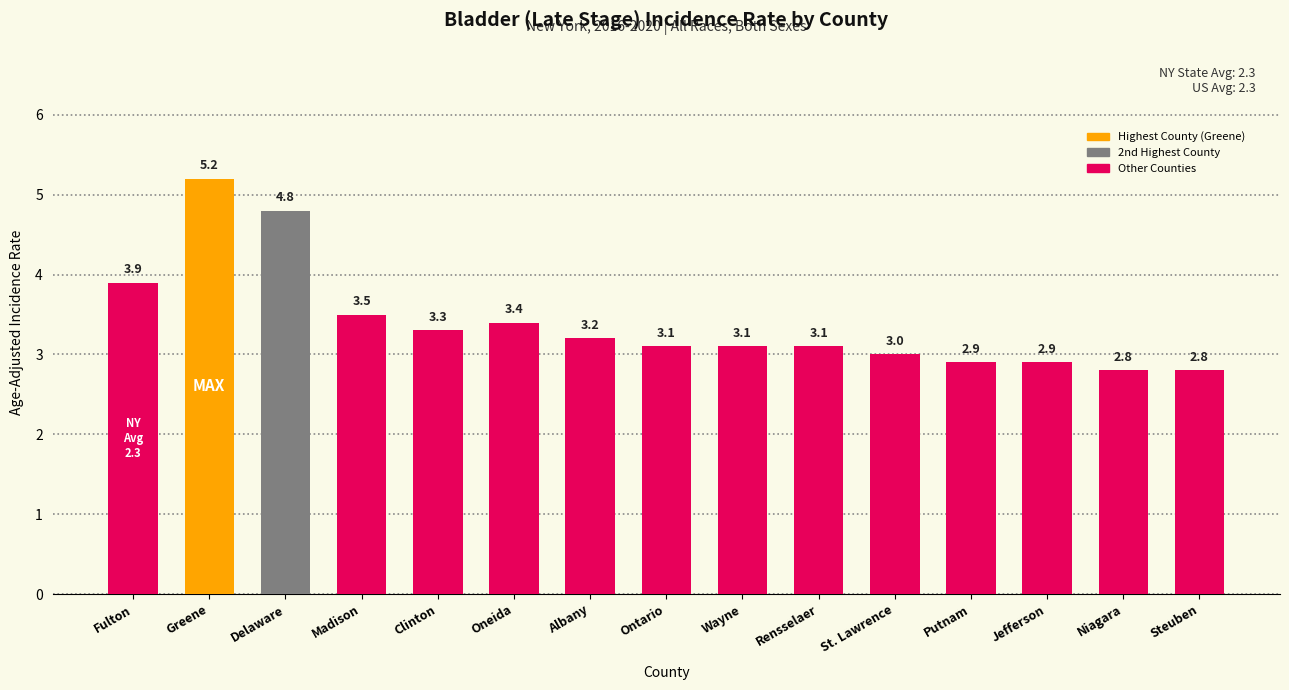

What is the ratio of the value at Albany to the value at Madison?

0.9